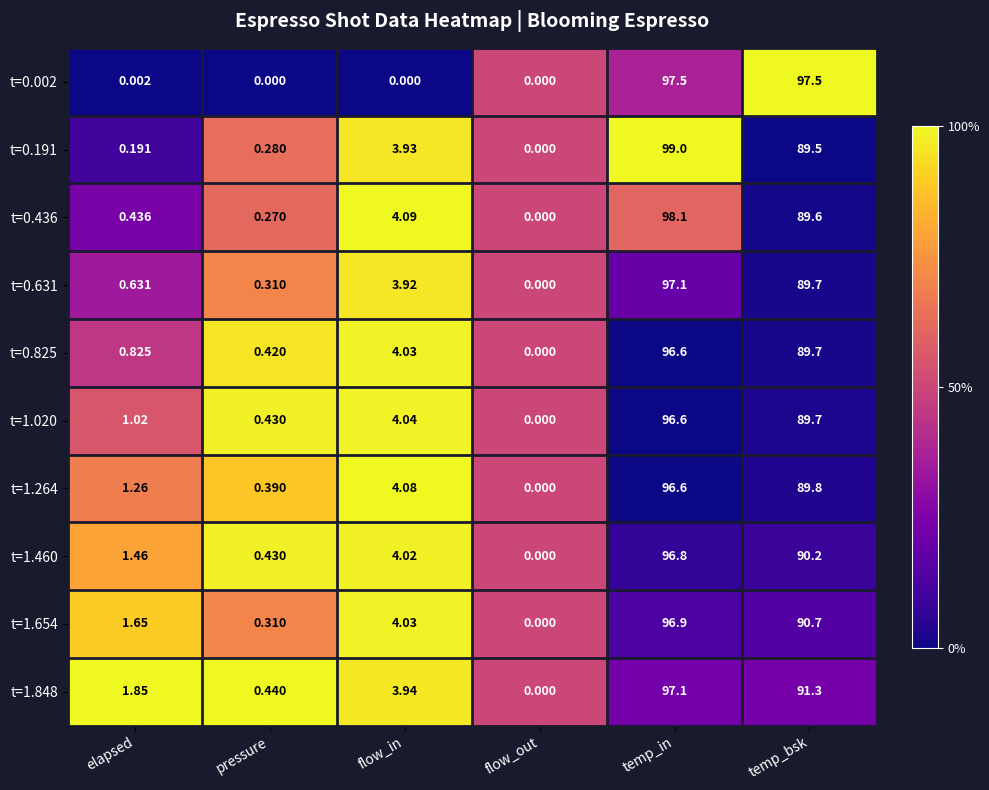

Where is t=0.631 nearest to the value 48?

temp_bsk